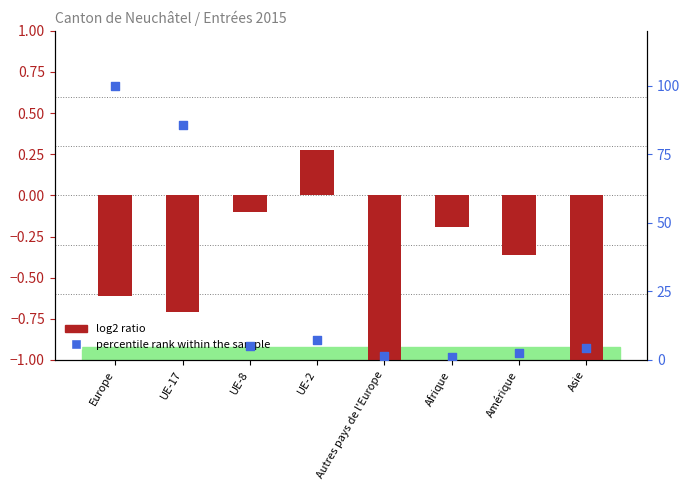

Which series contains the lowest Y value?

log2 ratio